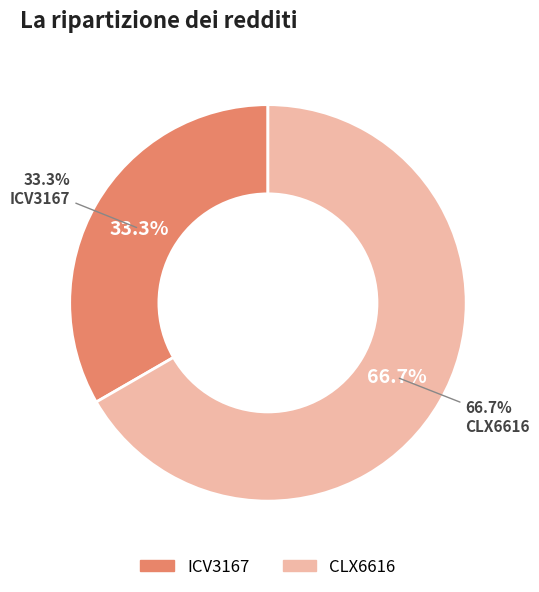

To the nearest percent, what is the average slice percentage?

50%